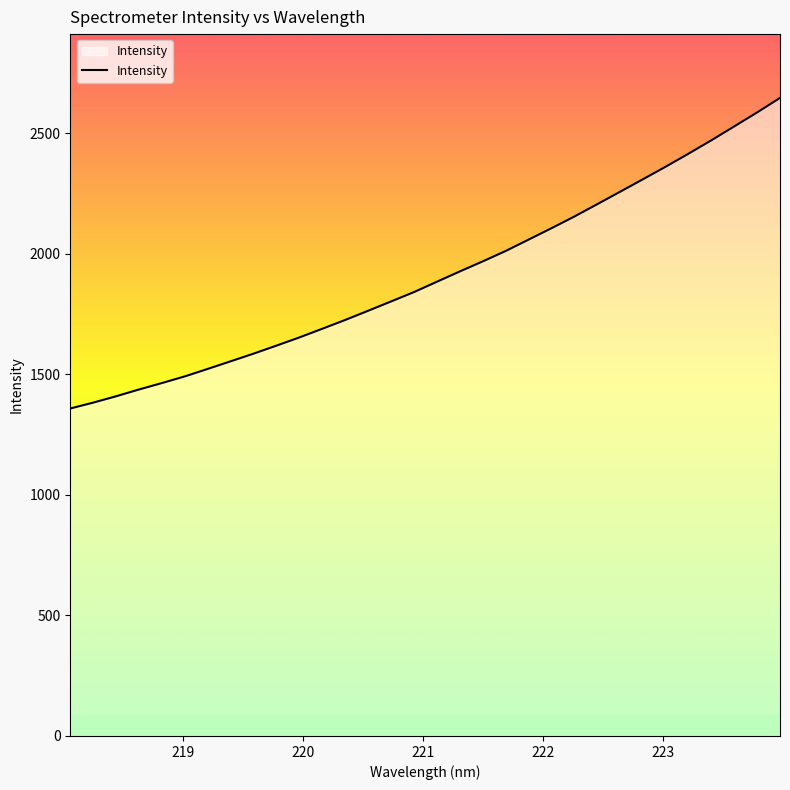

Does the chart display data point markers on the line(s)?

No